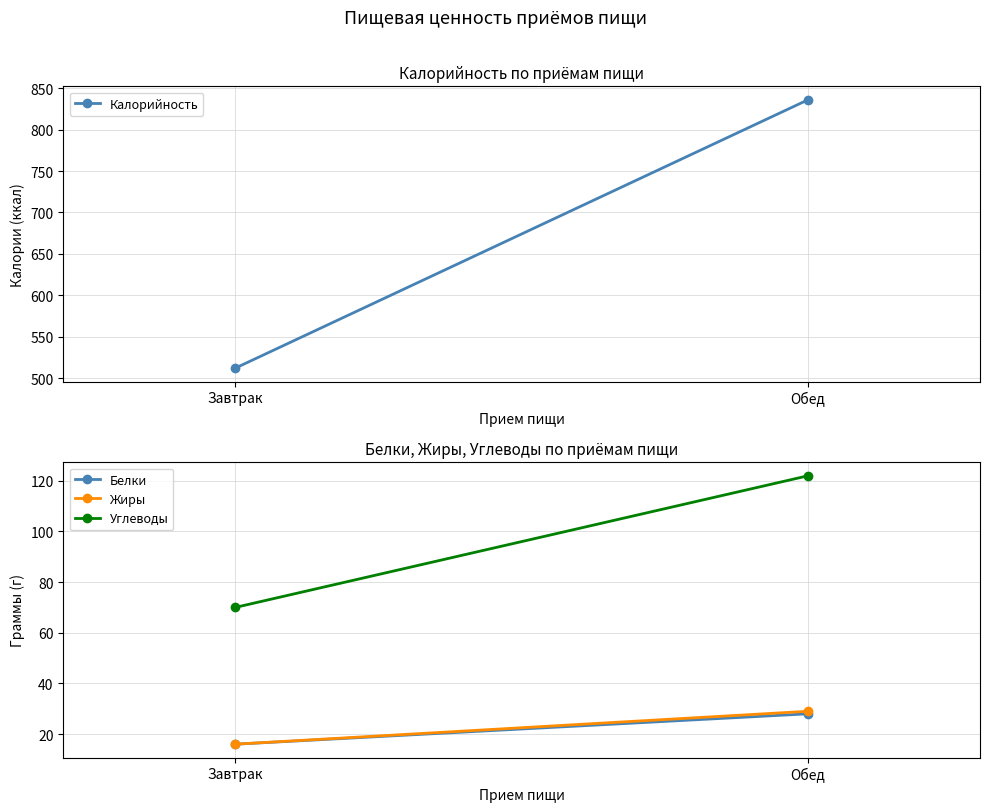

How many distinct data groups are displayed?

4